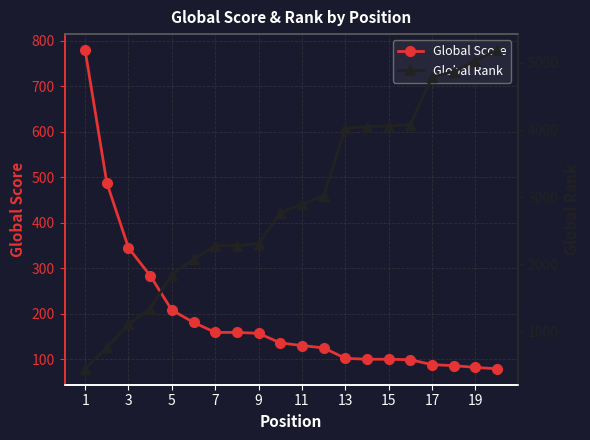

What is the minimum value for Global Score?

79